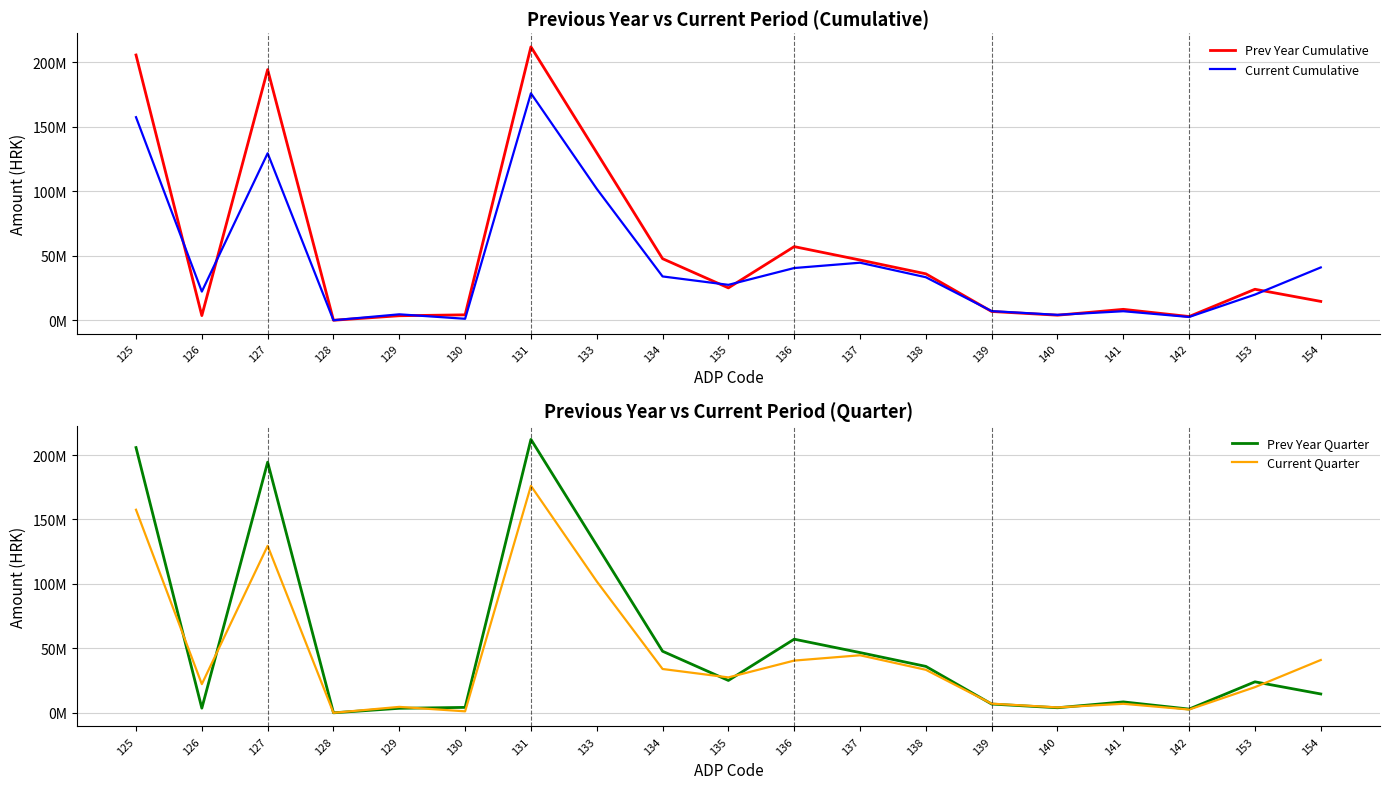

What is the value of the Current Quarter point at the 1st from the left?

157531708.0